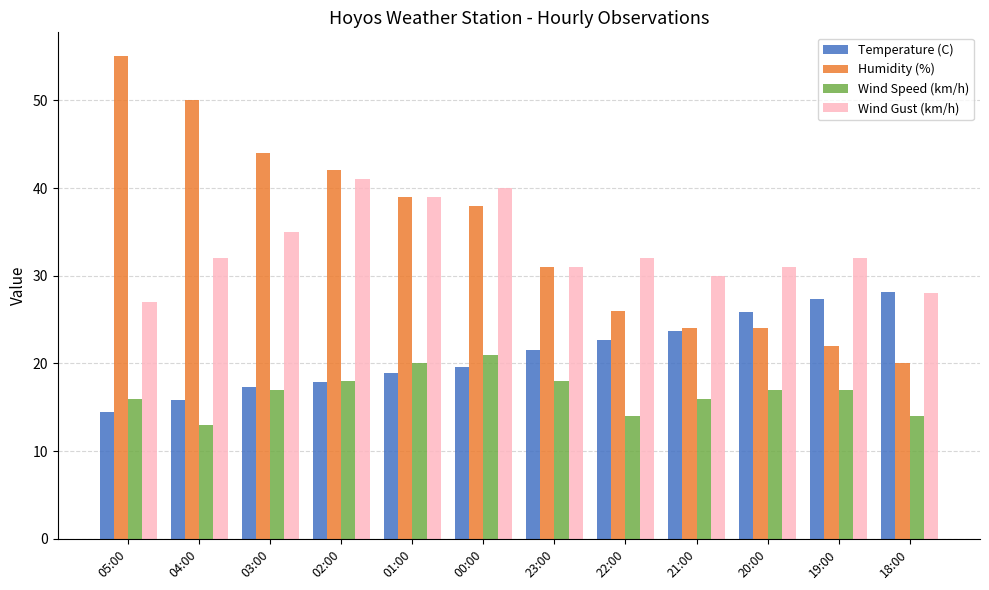

What is the difference between the maximum and minimum values in the Temperature (C) series?

13.7